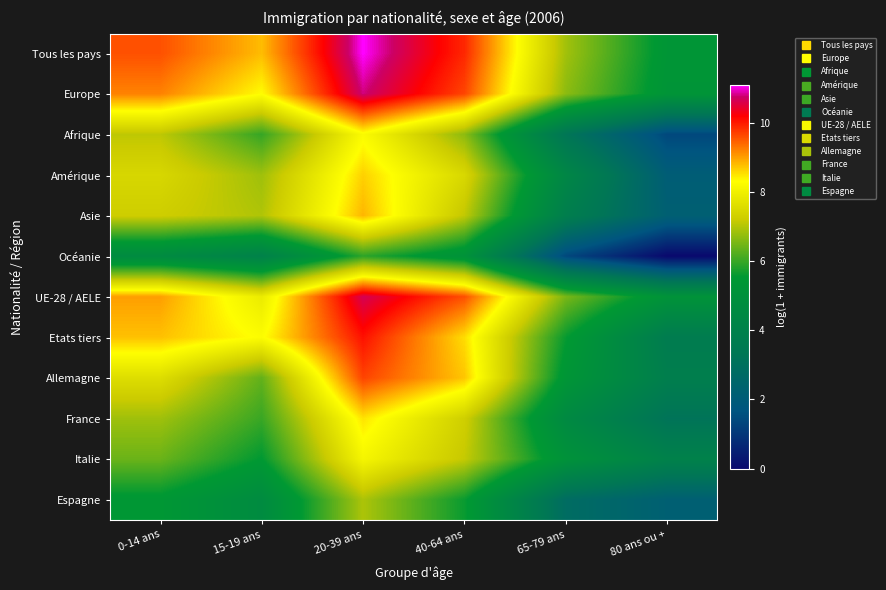

Count the number of data series in this chart.

12